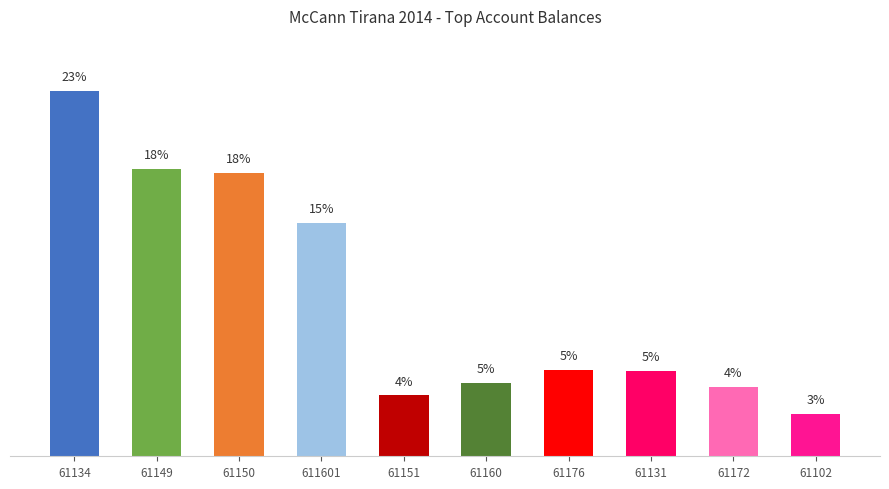

True or false: the data shows 9.2 at 61134.

False